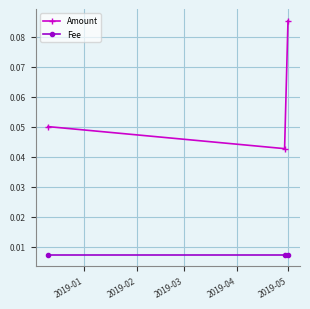

At how many categories does at least one series exceed 0?

3